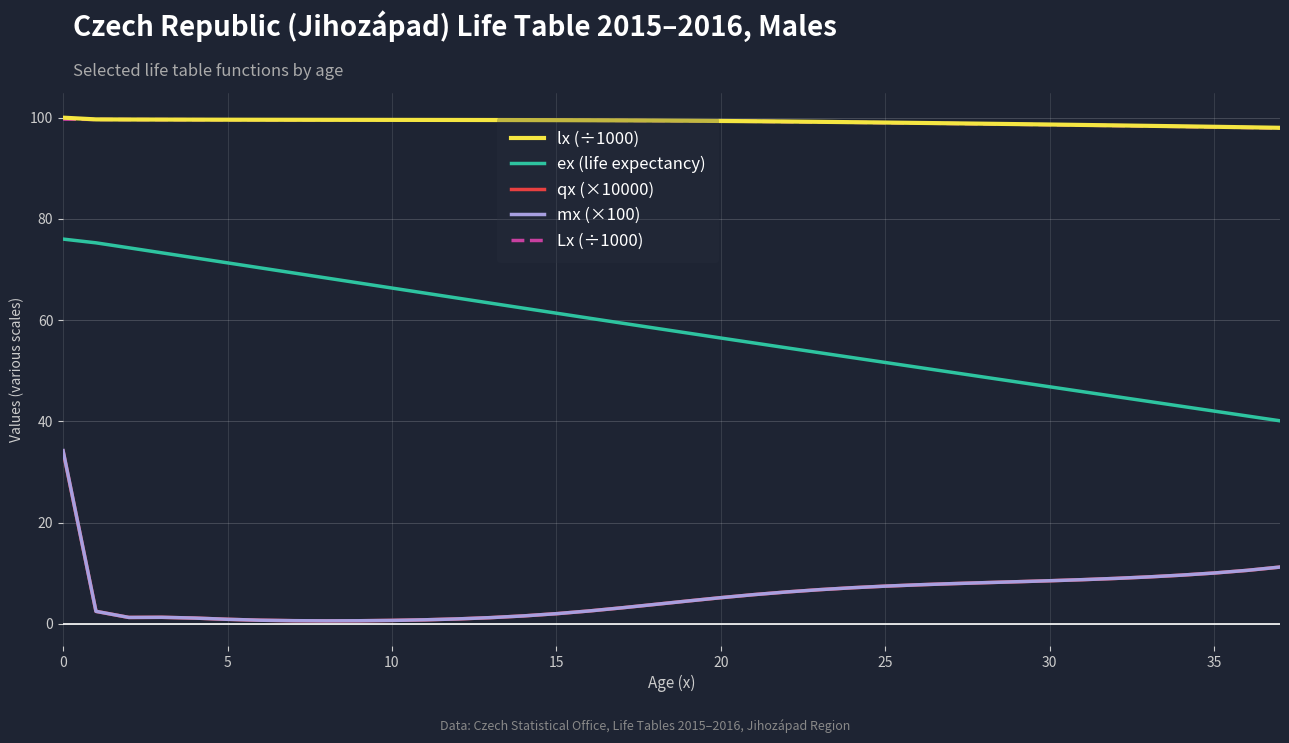

What is the greatest value displayed?

100.0